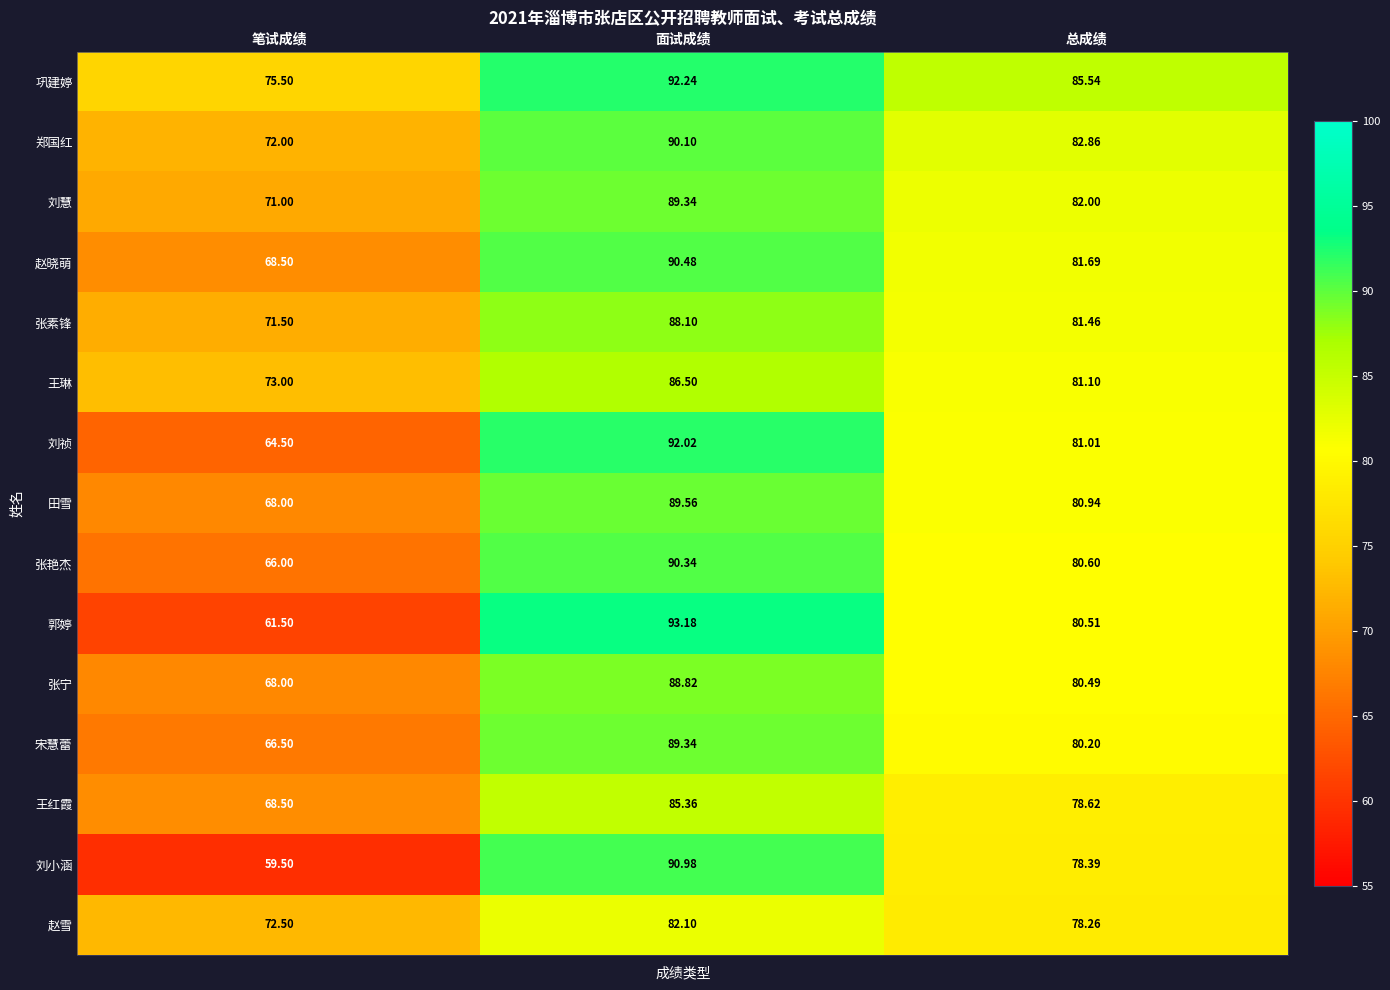

Rank the categories by 郑国红 value from lowest to highest.

笔试成绩, 总成绩, 面试成绩